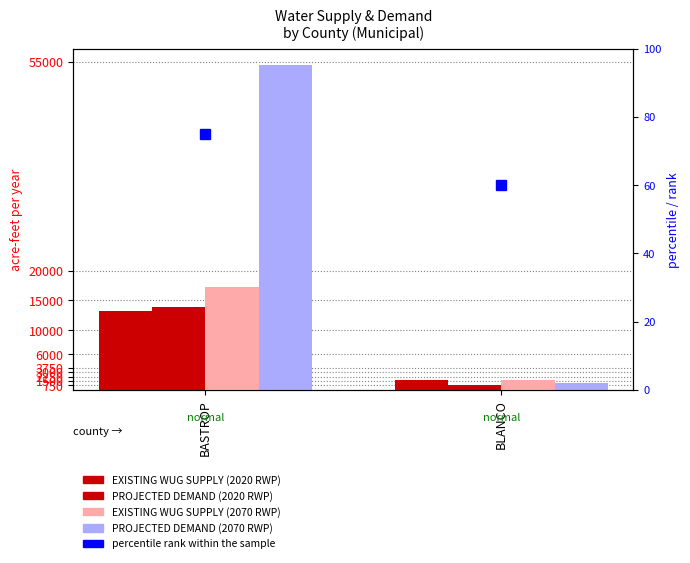

Where is PROJECTED DEMAND (2020 RWP) nearest to the value 7353?

BASTROP